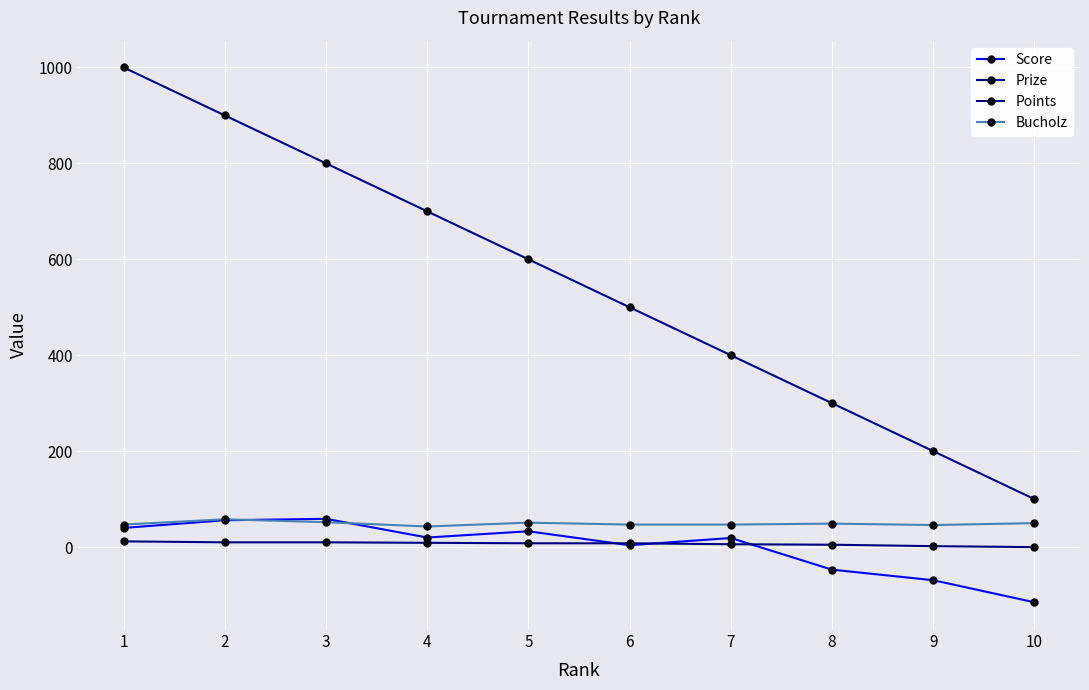

True or false: Prize and Bucholz intersect in this chart.

False